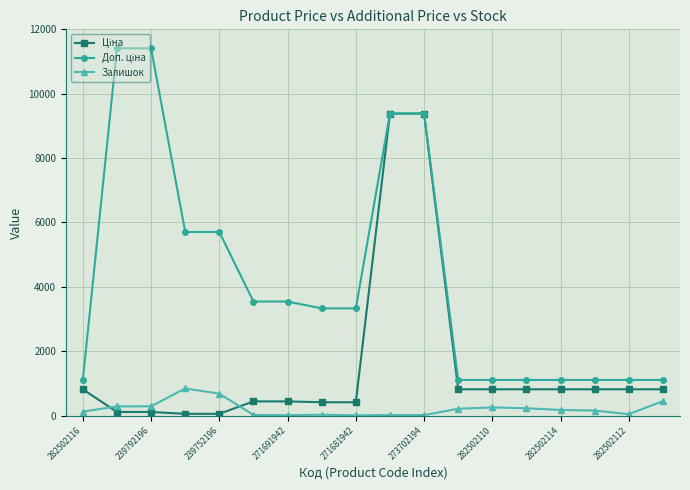

At how many categories does at least one series exceed 1820?

10